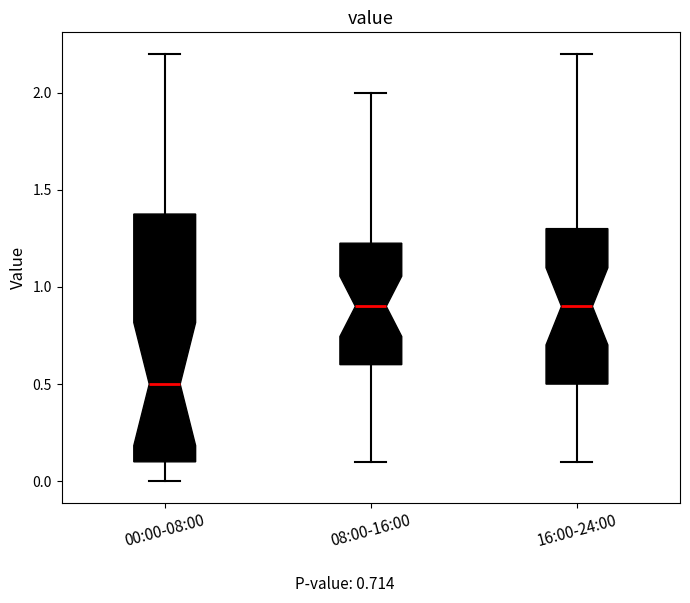

Reading left to right, read every box against the y-axis: the position of its median line, the range the box covers, and the ends of its whiskers. The values are not printed on the chart, so give them approximately, as read against the axis.

00:00-08:00: median 0.50, box 0.10 to 1.40, whiskers 0.00 to 2.20
08:00-16:00: median 0.90, box 0.60 to 1.25, whiskers 0.10 to 2.00
16:00-24:00: median 0.90, box 0.50 to 1.30, whiskers 0.10 to 2.20